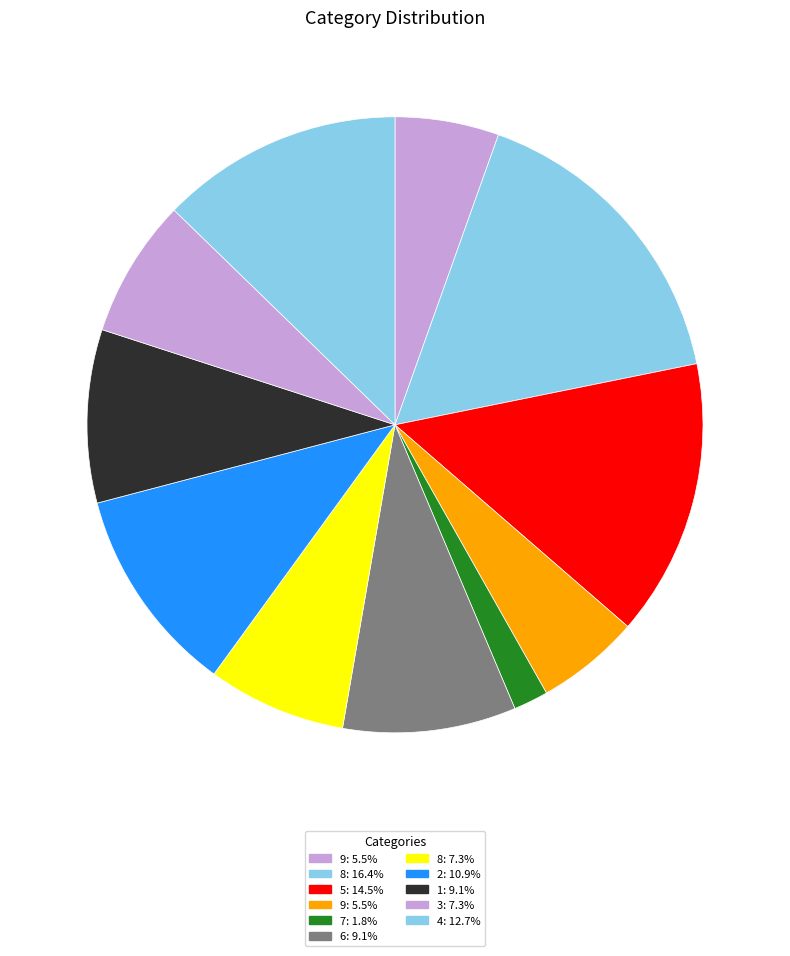

Which slice is the smallest?

7